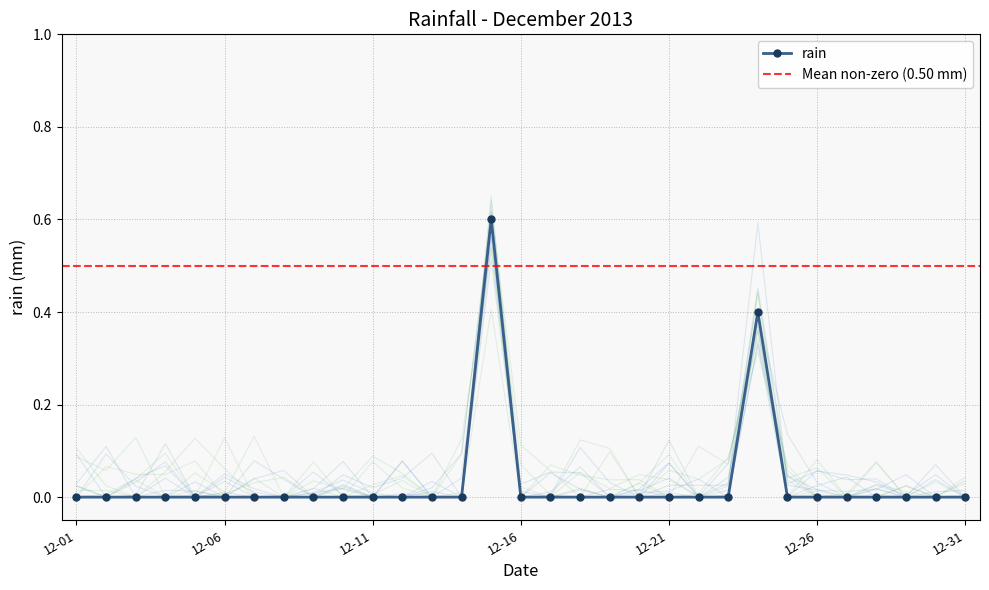

The chart shows a value of -0.4 at 2013-12-10. True or false?

False